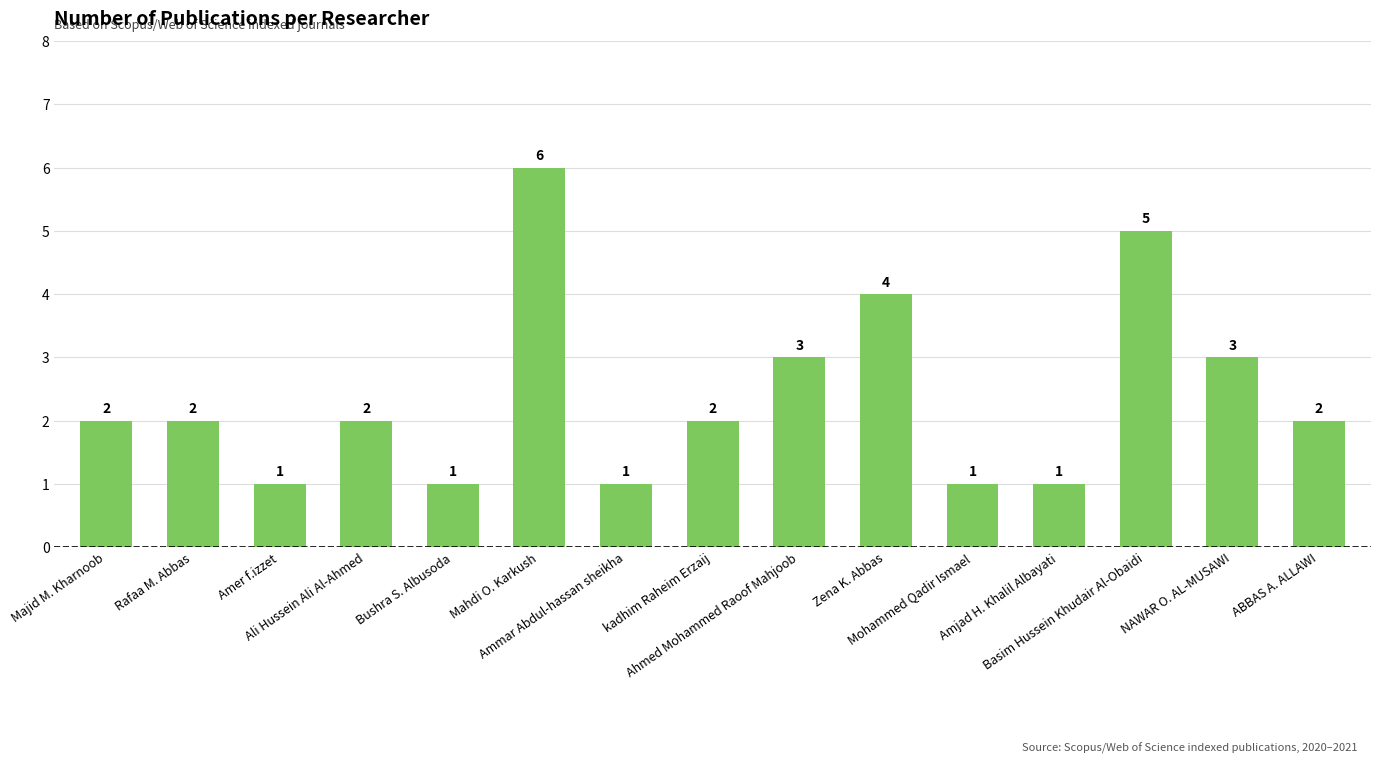

What value does the data have at Bushra S. Albusoda?

1